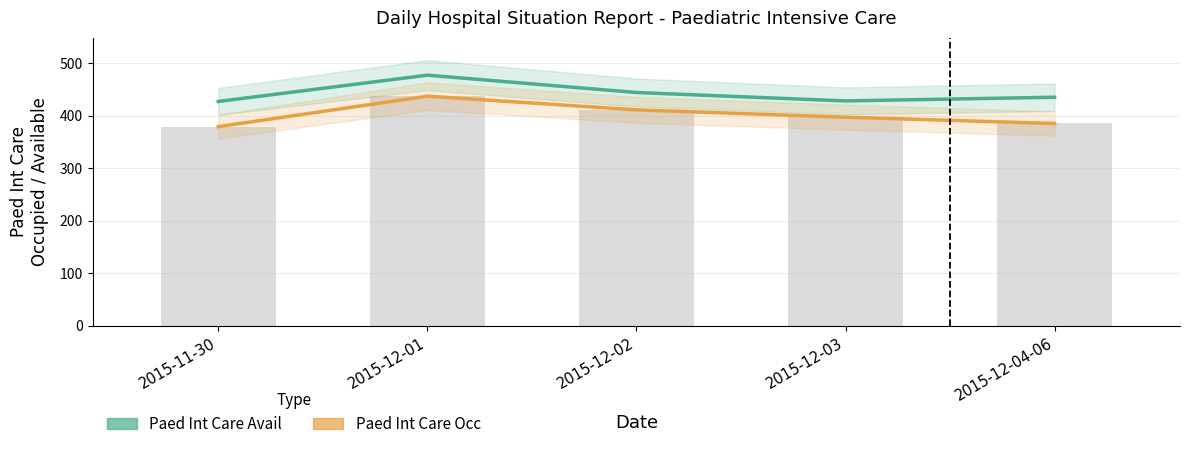

Where is Paed Int Care Avail nearest to the value 452?

2015-12-02